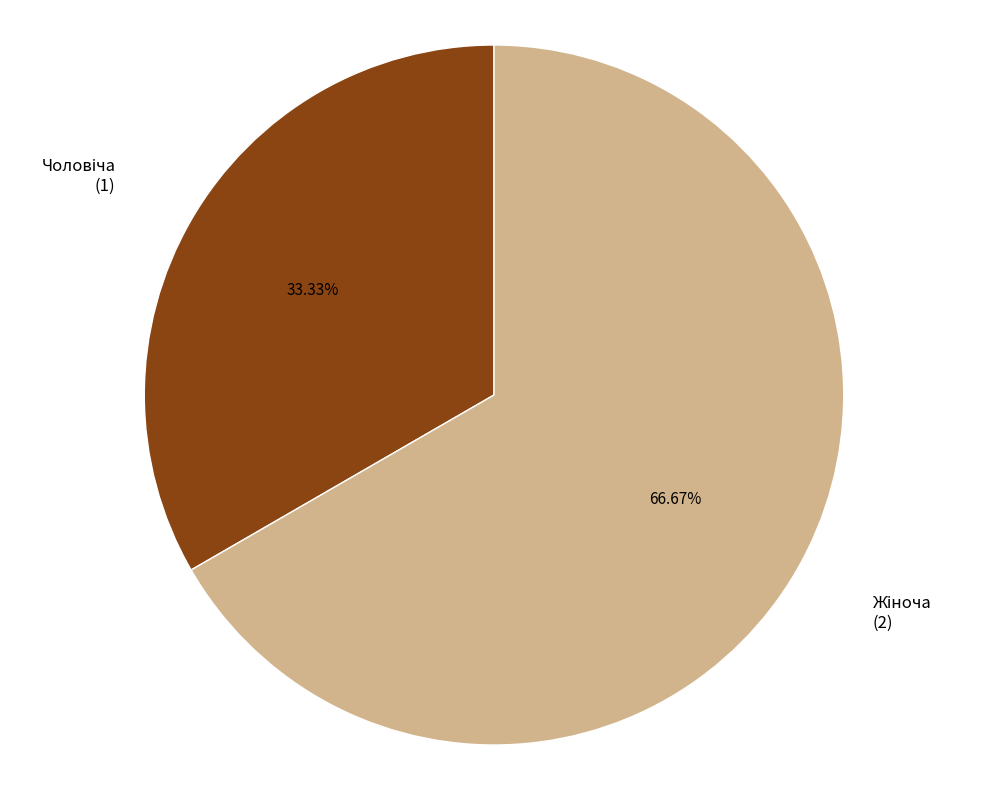

Is there any slice that represents more than half of the pie?

Yes